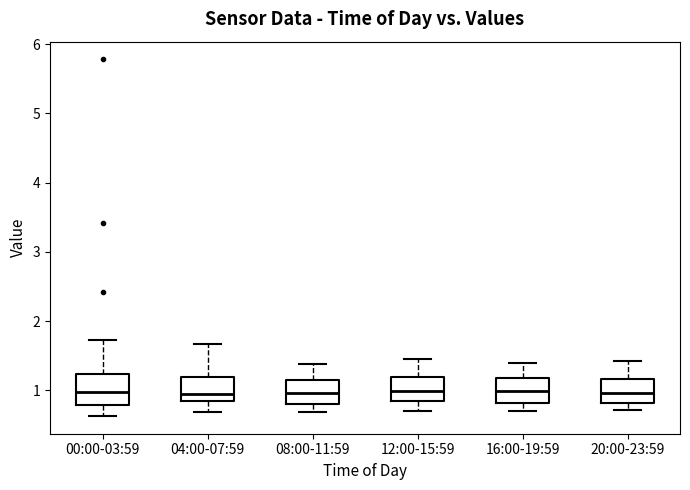

Reading left to right, read every box against the y-axis: the position of its median line, the range the box covers, and the ends of its whiskers. The values are not printed on the chart, so give them approximately, as read against the axis.

00:00-03:59: median 1.0, box 0.8 to 1.2, whiskers 0.6 to 1.7
04:00-07:59: median 1.0, box 0.8 to 1.2, whiskers 0.7 to 1.7
08:00-11:59: median 1.0, box 0.8 to 1.2, whiskers 0.7 to 1.4
12:00-15:59: median 1.0, box 0.8 to 1.2, whiskers 0.7 to 1.5
16:00-19:59: median 1.0, box 0.8 to 1.2, whiskers 0.7 to 1.4
20:00-23:59: median 1.0, box 0.8 to 1.2, whiskers 0.7 to 1.4